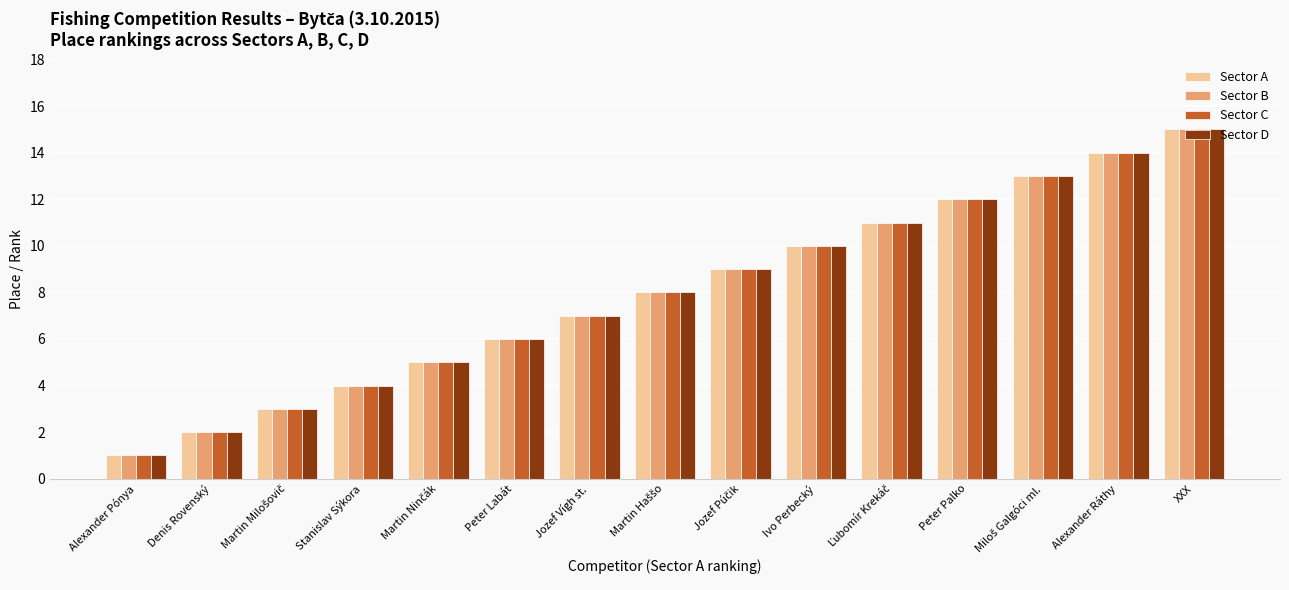

At which category is the sum across all series the highest?

XXX